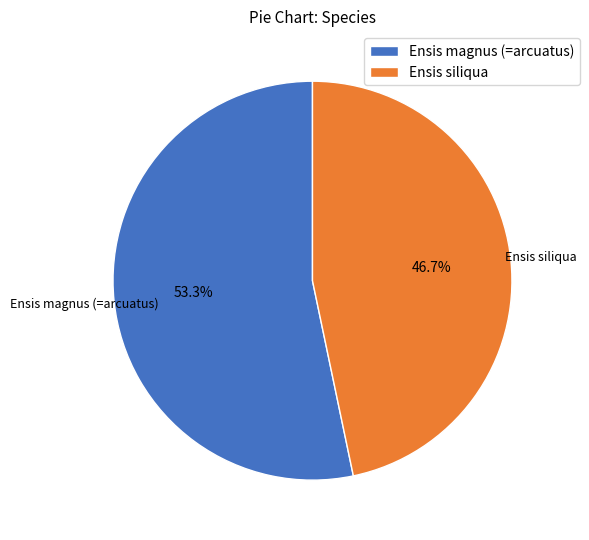

Does any single category account for the majority?

Yes